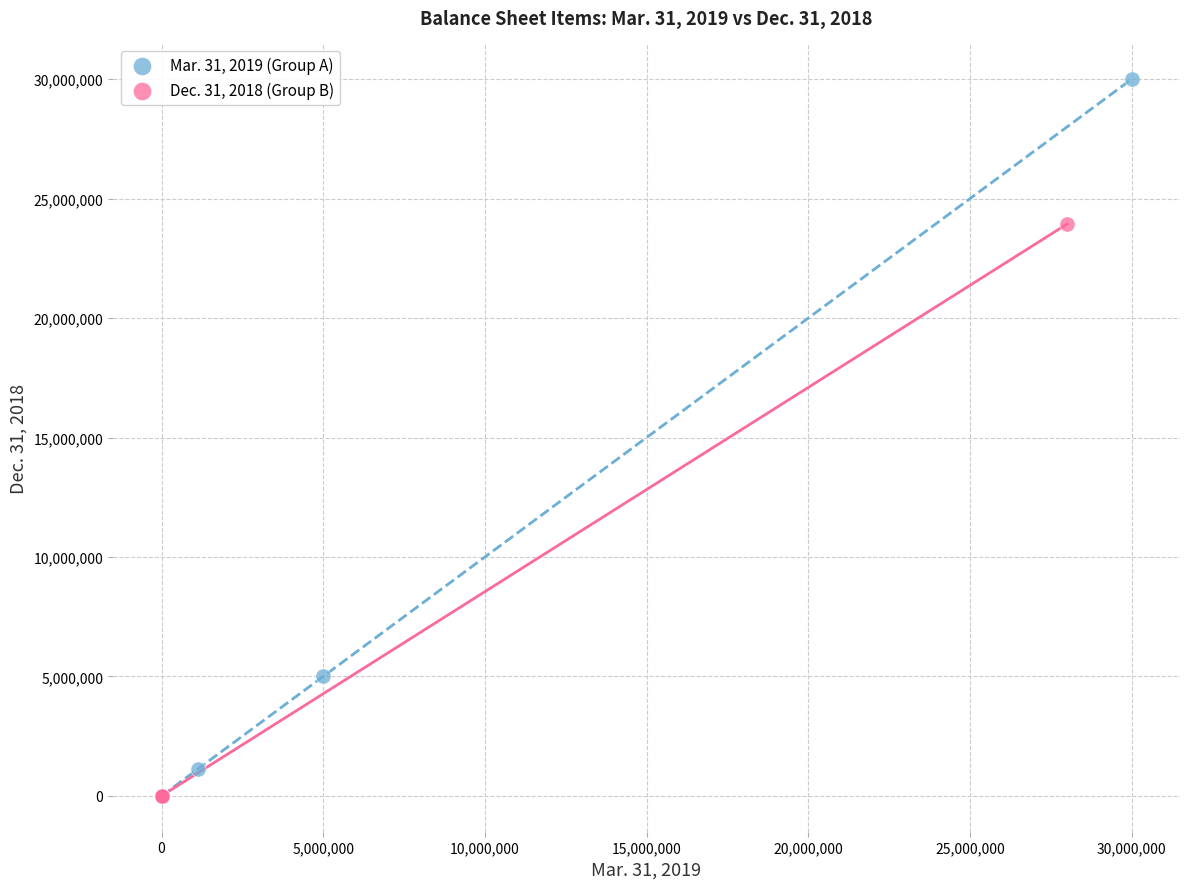

Which series has the widest spread of Y values?

Mar. 31, 2019 (Group A)